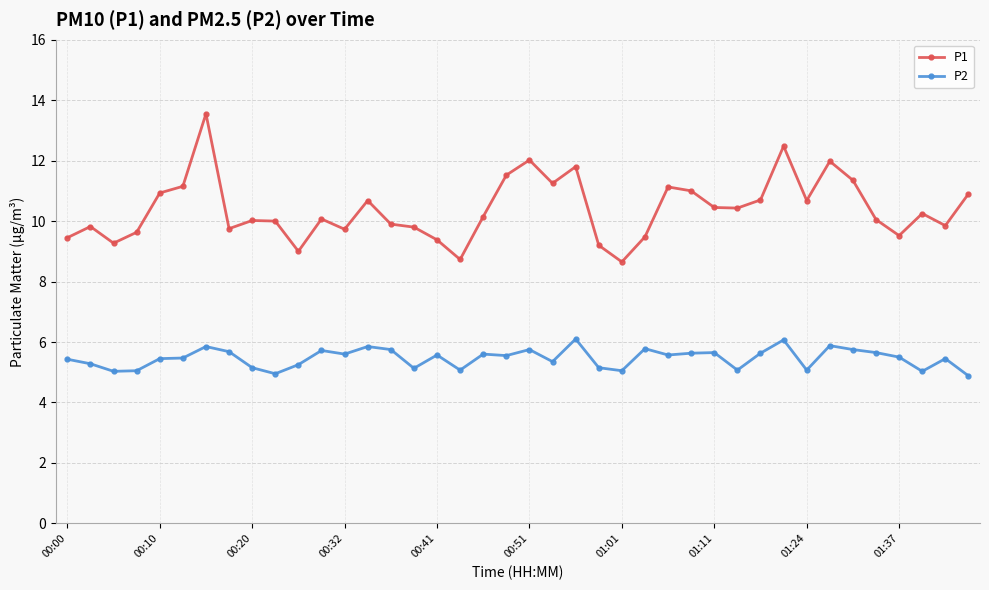

What is the maximum value for P1?

13.6